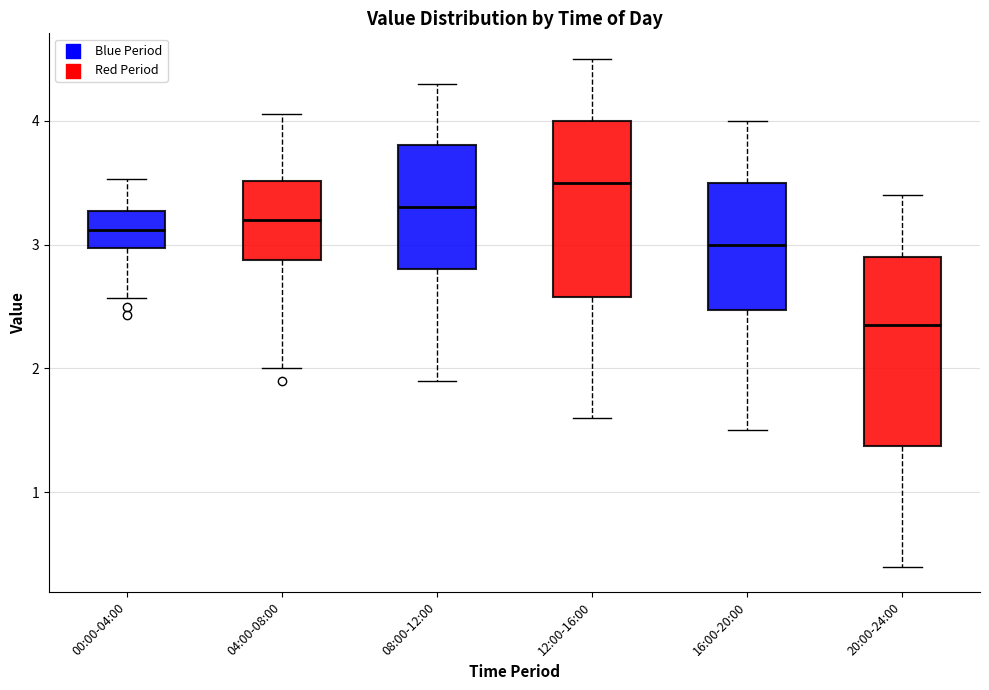

Reading left to right, read every box against the y-axis: the position of its median line, the range the box covers, and the ends of its whiskers. The values are not printed on the chart, so give them approximately, as read against the axis.

00:00-04:00: median 3.1, box 3.0 to 3.3, whiskers 2.6 to 3.5
04:00-08:00: median 3.2, box 2.9 to 3.5, whiskers 2.0 to 4.1
08:00-12:00: median 3.3, box 2.8 to 3.8, whiskers 1.9 to 4.3
12:00-16:00: median 3.5, box 2.6 to 4.0, whiskers 1.6 to 4.5
16:00-20:00: median 3.0, box 2.5 to 3.5, whiskers 1.5 to 4.0
20:00-24:00: median 2.4, box 1.4 to 2.9, whiskers 0.4 to 3.4